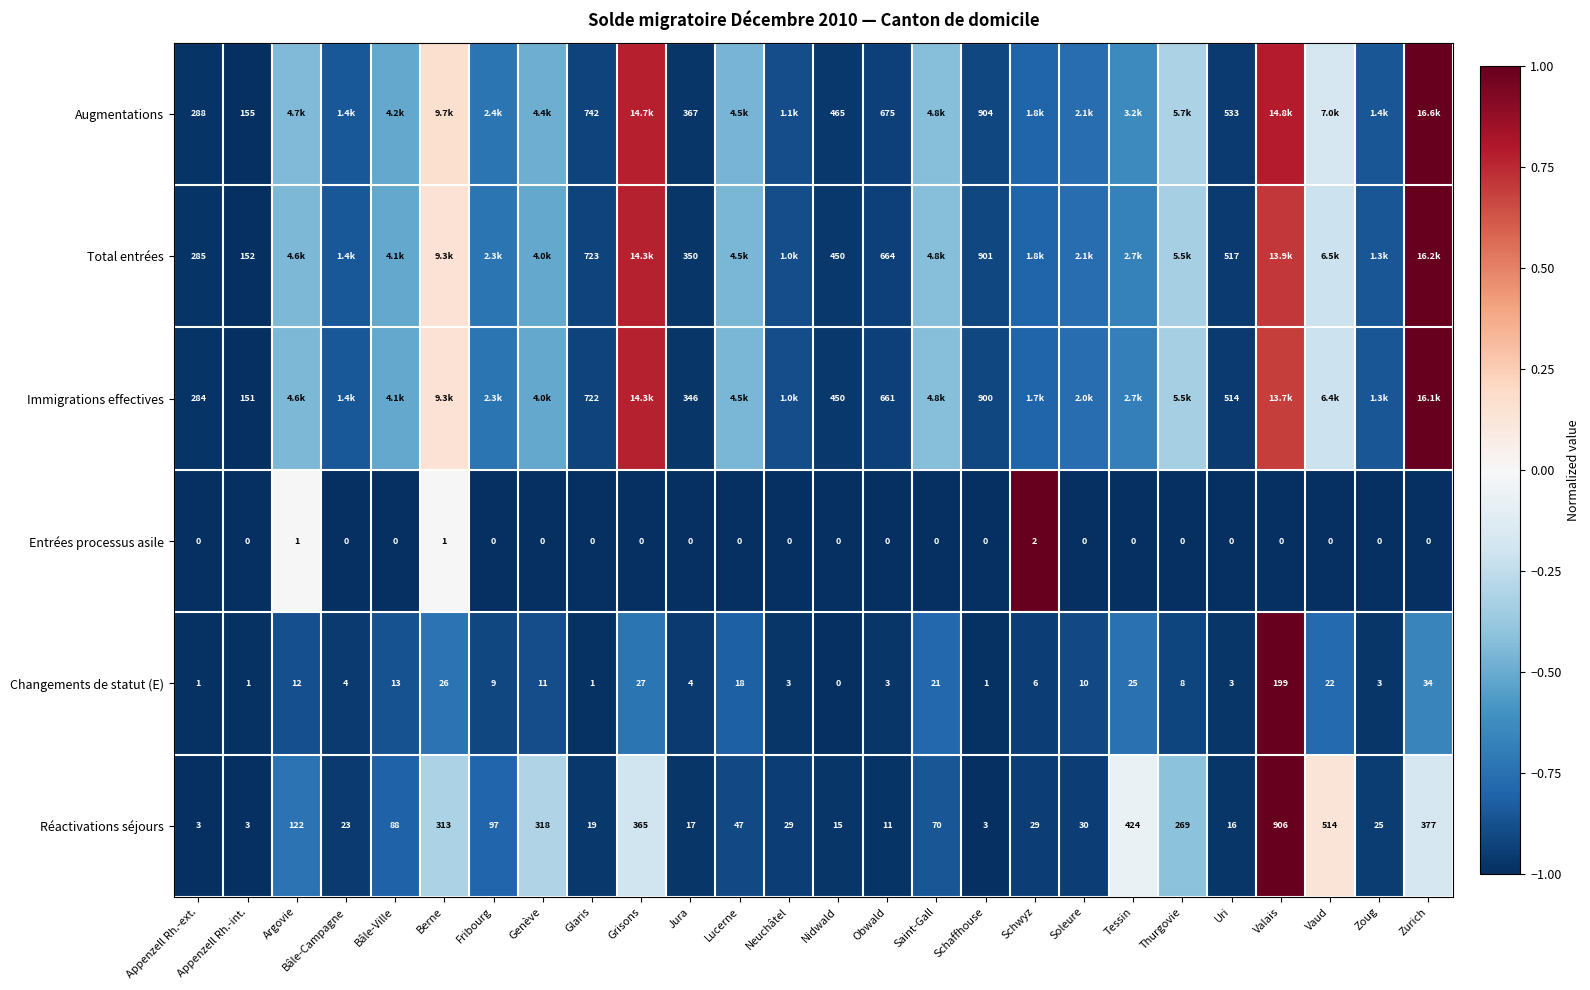

Rank the series at Uri from lowest to highest value.

Entrées processus asile, Changements de statut (E), Réactivations séjours, Immigrations effectives, Total entrées, Augmentations